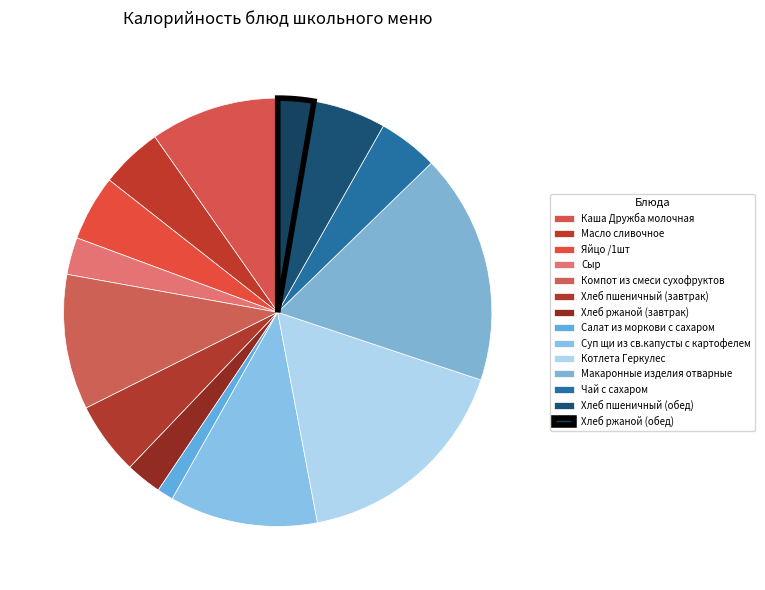

What portion of the pie excludes Хлеб ржаной (завтрак)?

97.3%